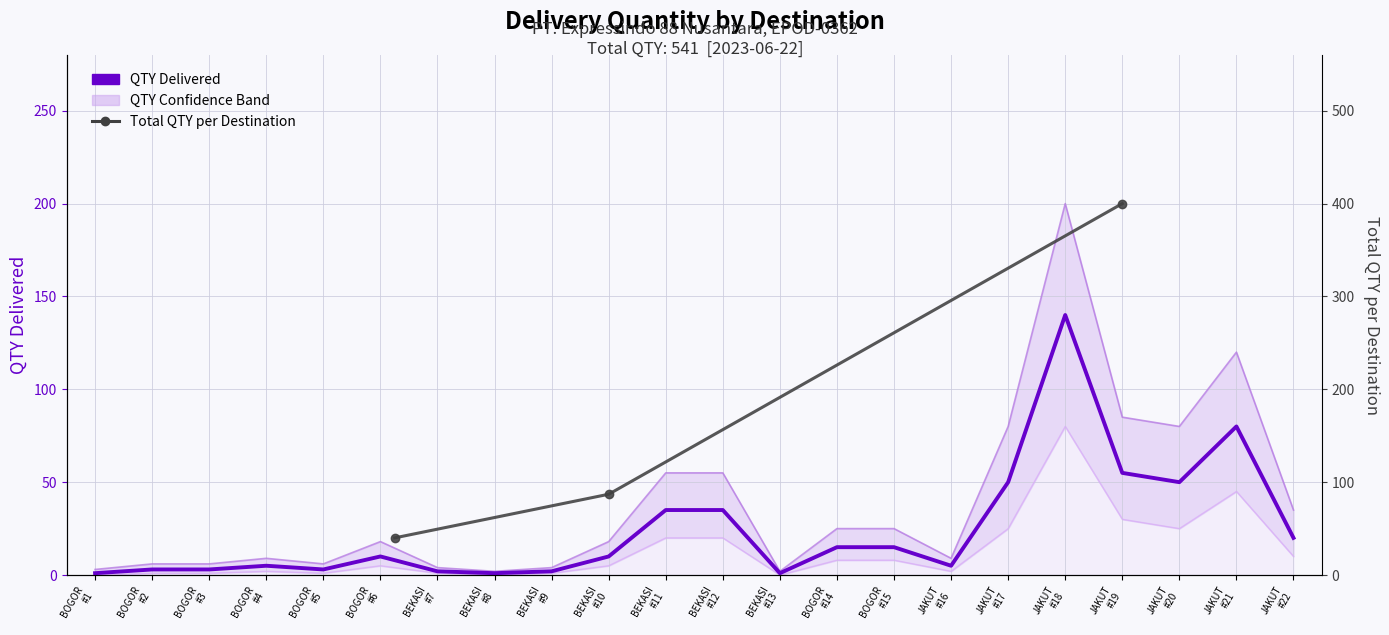

Which category has the lowest value in the QTY_upper series?

BEKASI #8